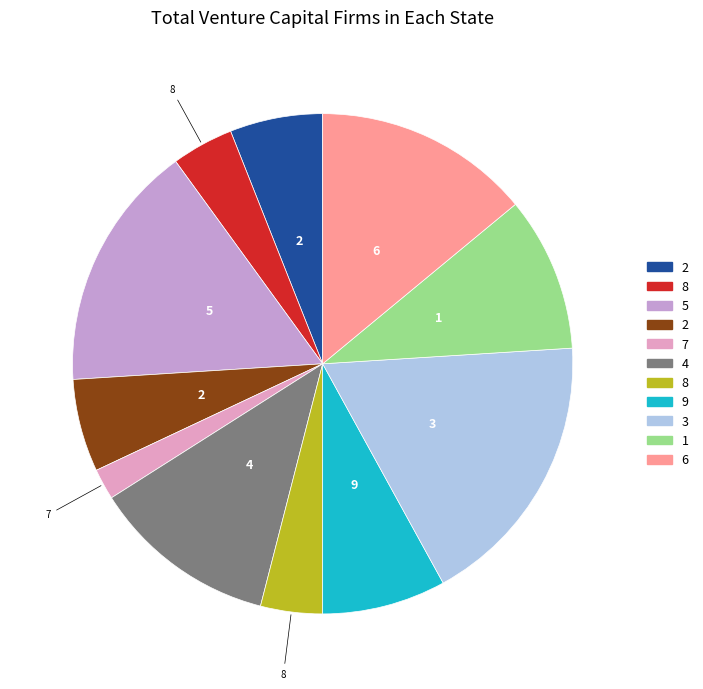

Which category has the smallest portion of the pie?

7